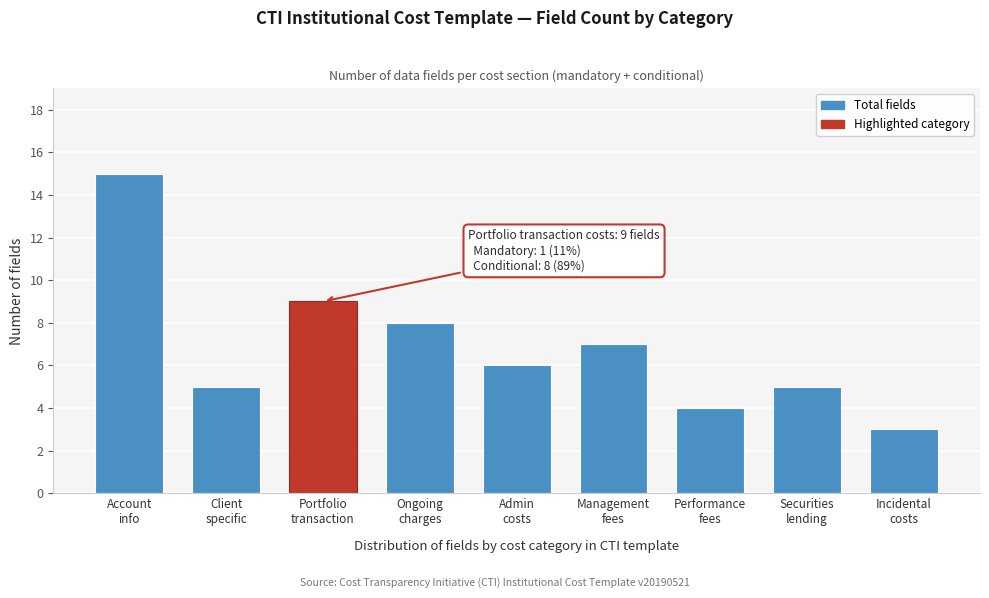

Reading left to right, list all the values displayed in this chart.

15	5	9	8	6	7	4	5	3